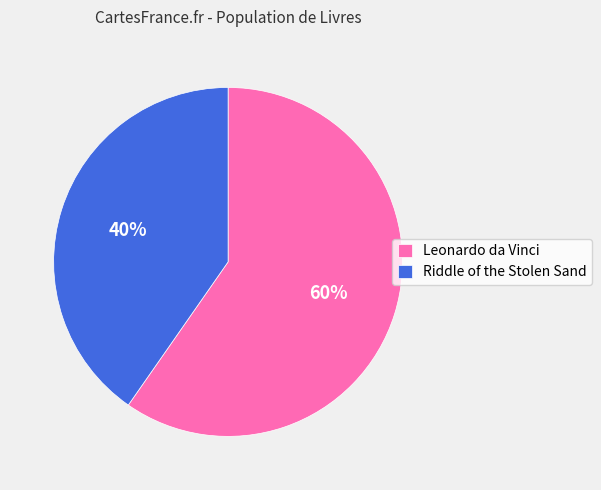

Which has a higher value, Leonardo da Vinci or Riddle of the Stolen Sand?

Leonardo da Vinci